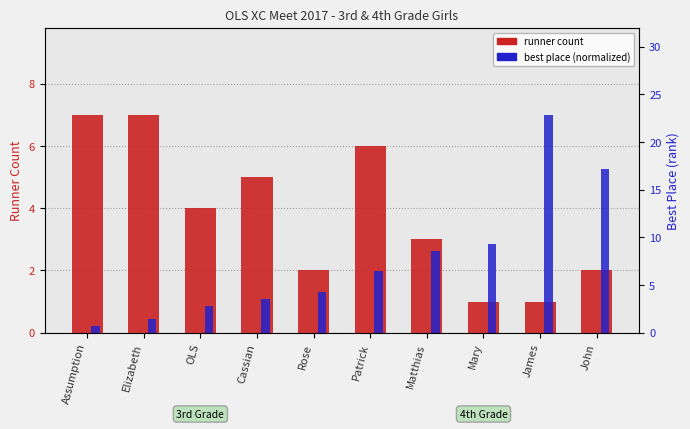

At how many categories does at least one series exceed 0?

10